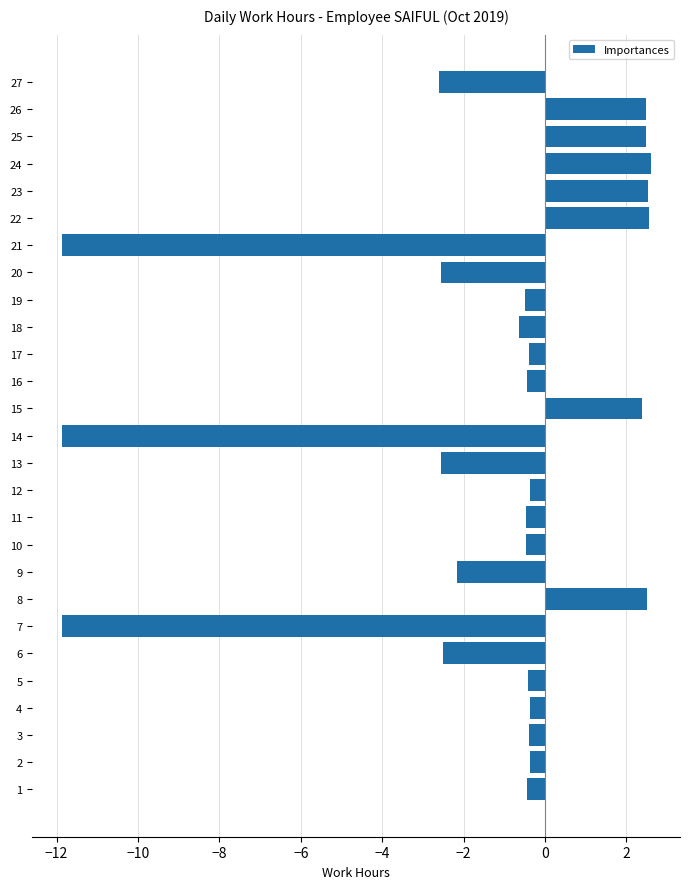

True or false: the data shows -0.6 at 18.

True